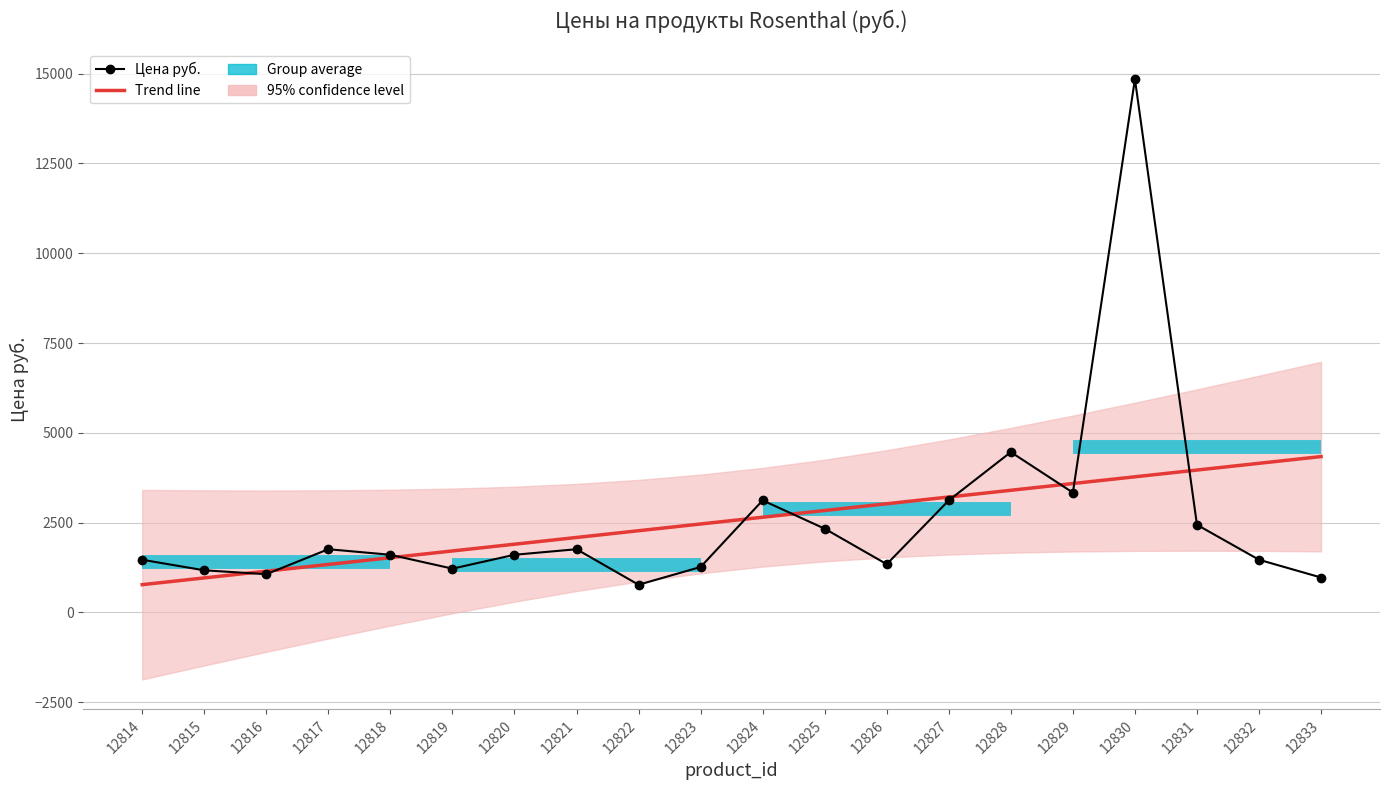

At how many categories does at least one series exceed 6098?

1